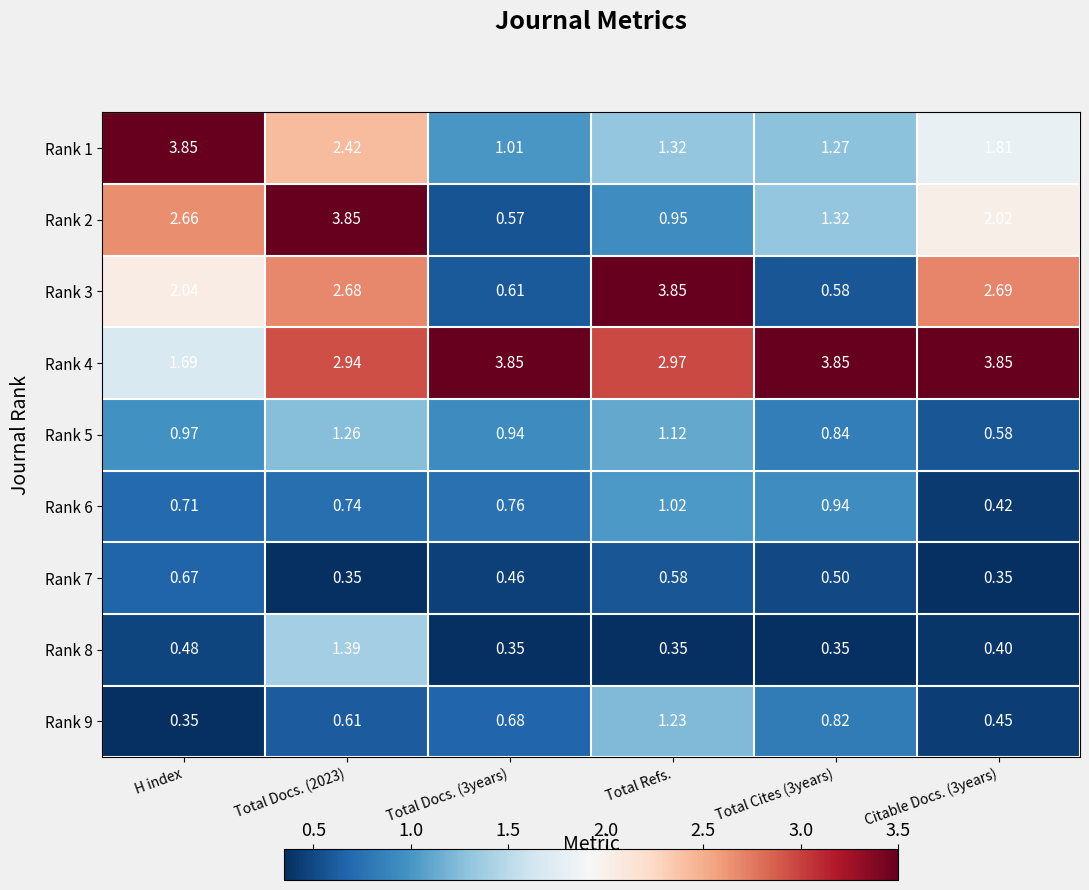

Which category has the highest value in the Rank 9 series?

Total Refs.